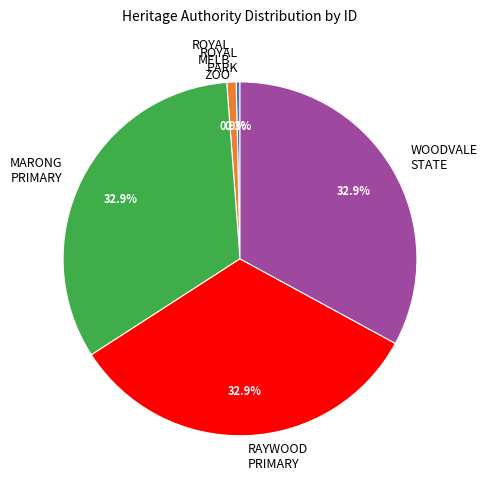

What is the ratio of the value at RAYWOOD PRIMARY to the value at ROYAL MELB ZOO?

38.7